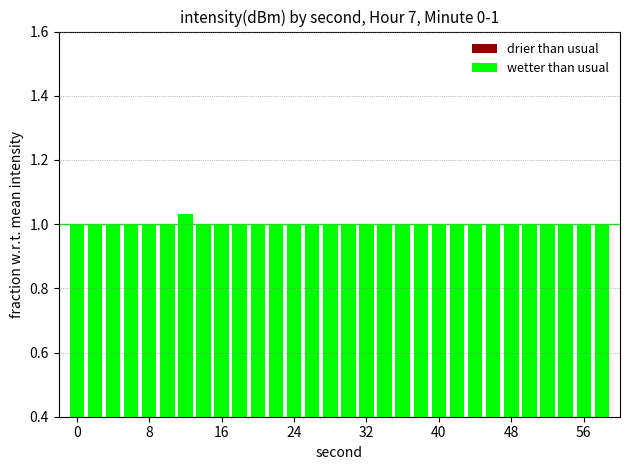

True or false: drier than usual has a value of 0.2 at 26.

False